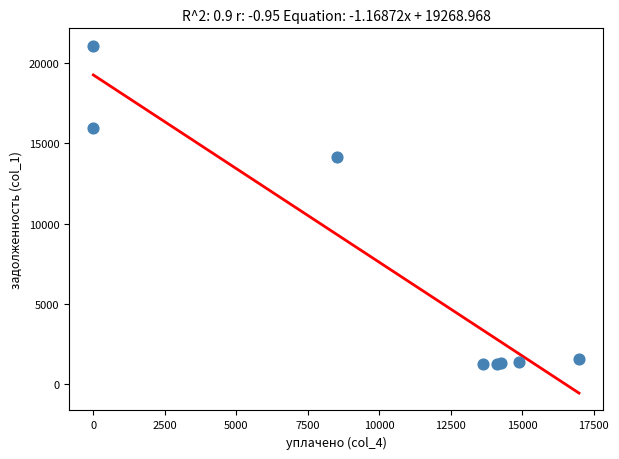

What Y value in the scatter plot is closest to 11157?

14159.0